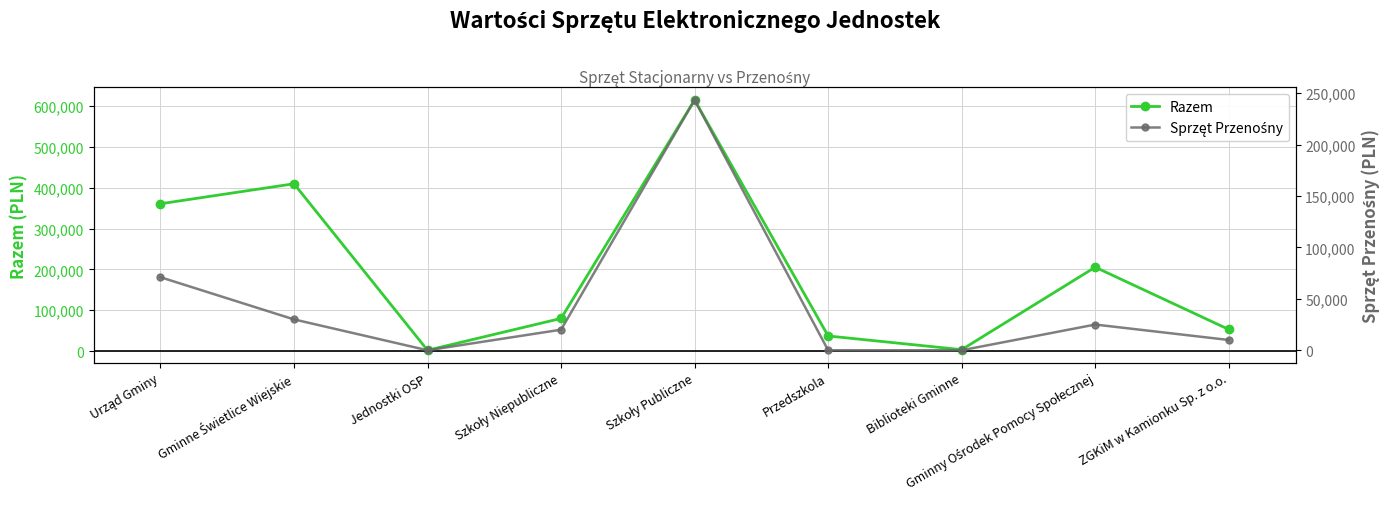

Reading left to right, extract all data points from this chart.

Razem: Urząd Gminy=361000	Gminne Świetlice Wiejskie=410000	Jednostki OSP=2000	Szkoły Niepubliczne=80000	Szkoły Publiczne=615300	Przedszkola=37000	Biblioteki Gminne=3500	Gminny Ośrodek Pomocy Społecznej=205555	ZGKiM w Kamionku Sp. z o.o.=53000
Sprzęt Przenośny: Urząd Gminy=71000	Gminne Świetlice Wiejskie=30000	Jednostki OSP=0	Szkoły Niepubliczne=20000	Szkoły Publiczne=243300	Przedszkola=0	Biblioteki Gminne=0	Gminny Ośrodek Pomocy Społecznej=25000	ZGKiM w Kamionku Sp. z o.o.=10000